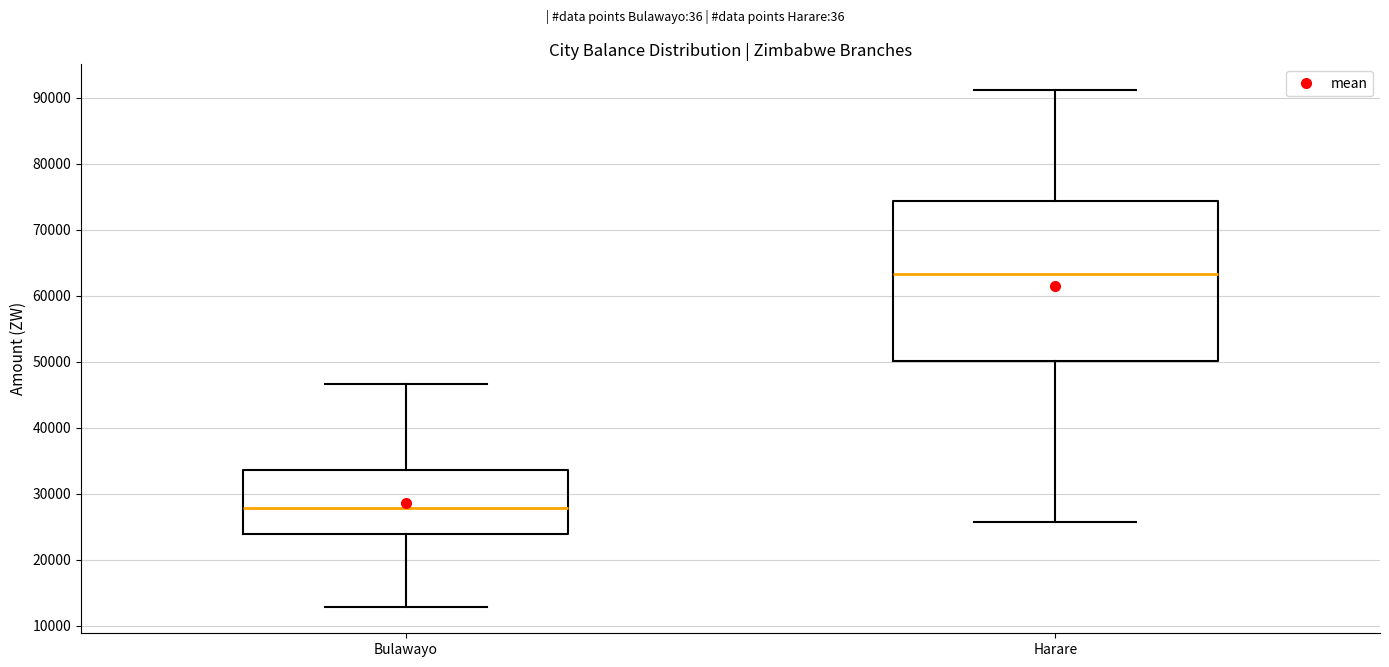

Reading left to right, read every box against the y-axis: the position of its median line, the range the box covers, and the ends of its whiskers. The values are not printed on the chart, so give them approximately, as read against the axis.

Bulawayo: median 28000, box 24000 to 34000, whiskers 13000 to 47000
Harare: median 63000, box 50000 to 74000, whiskers 26000 to 91000